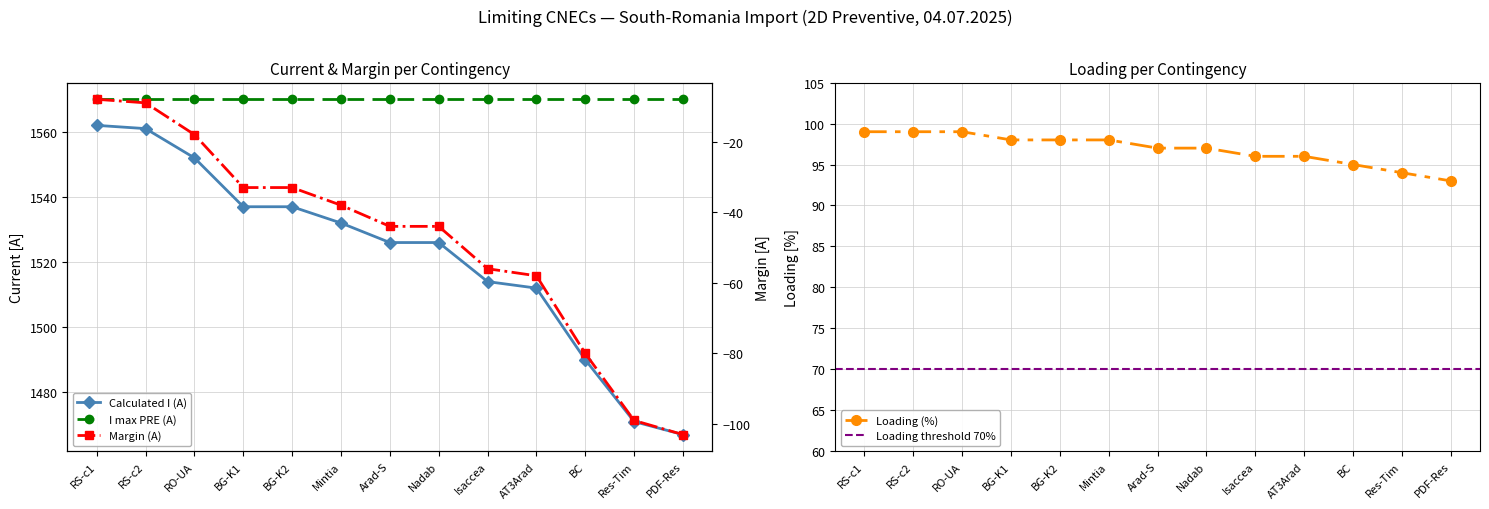

Read the Loading (%) value at Nadab.

97